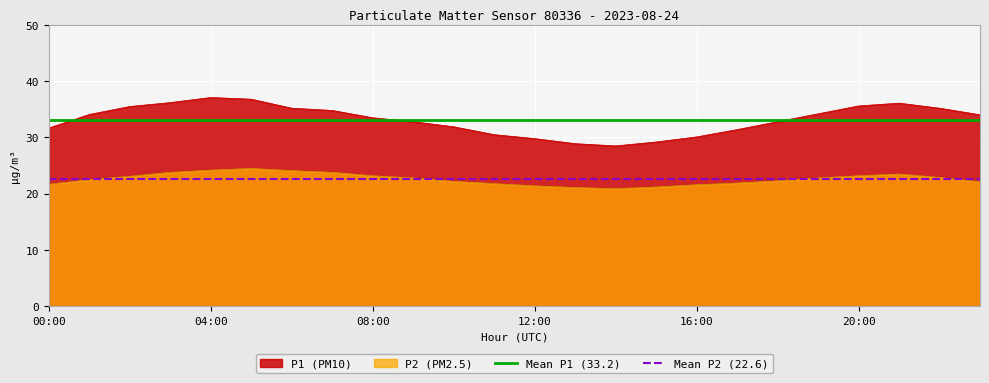

What is the minimum value for P1 (PM10)?

28.5